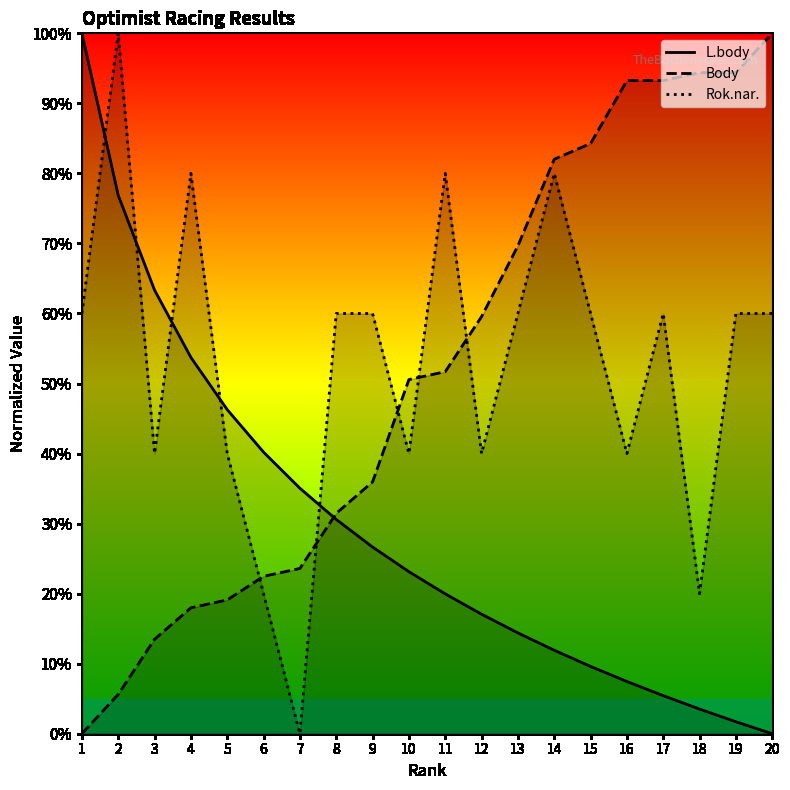

At how many categories does at least one series exceed 0?

20